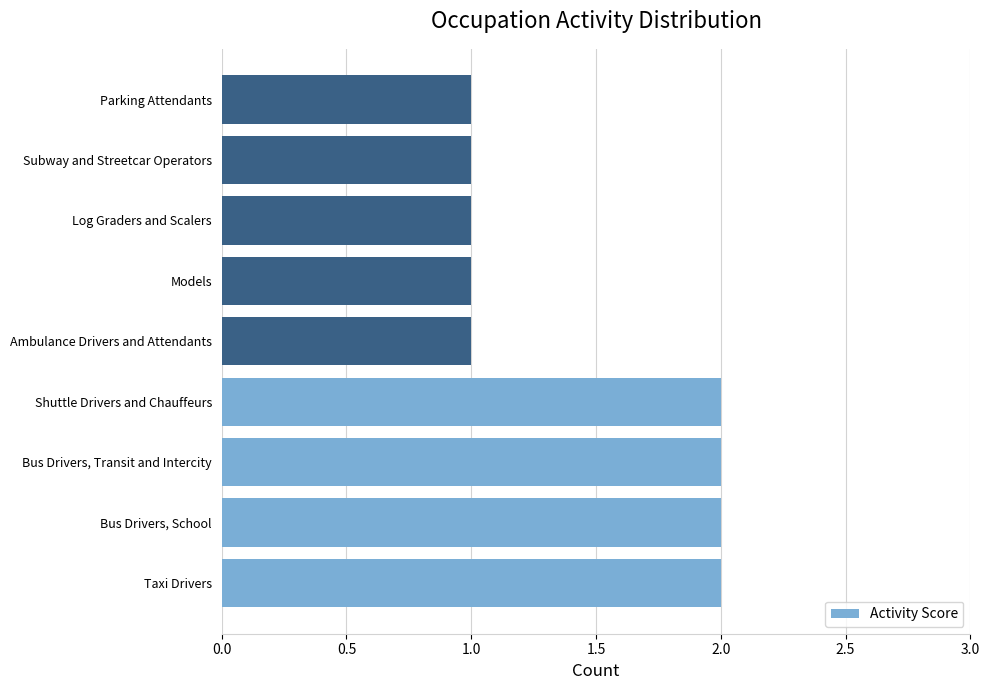

Approximately how many times larger is the value at Taxi Drivers compared to Ambulance Drivers and Attendants?

2.0